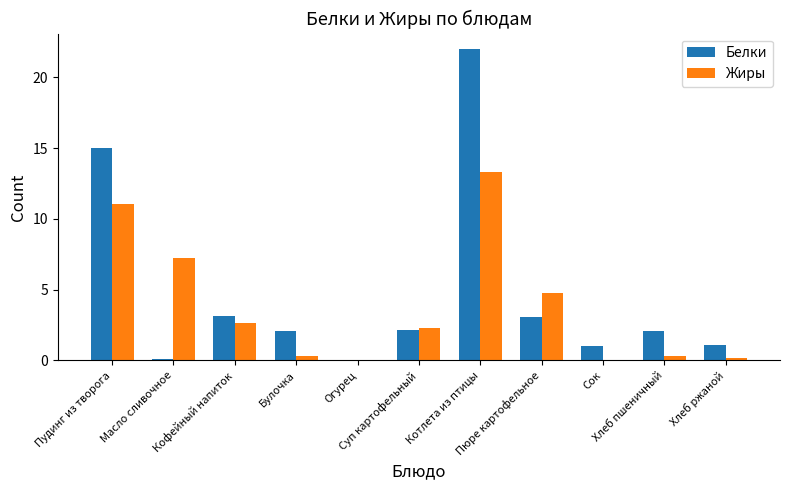

Are the bars horizontal?

No